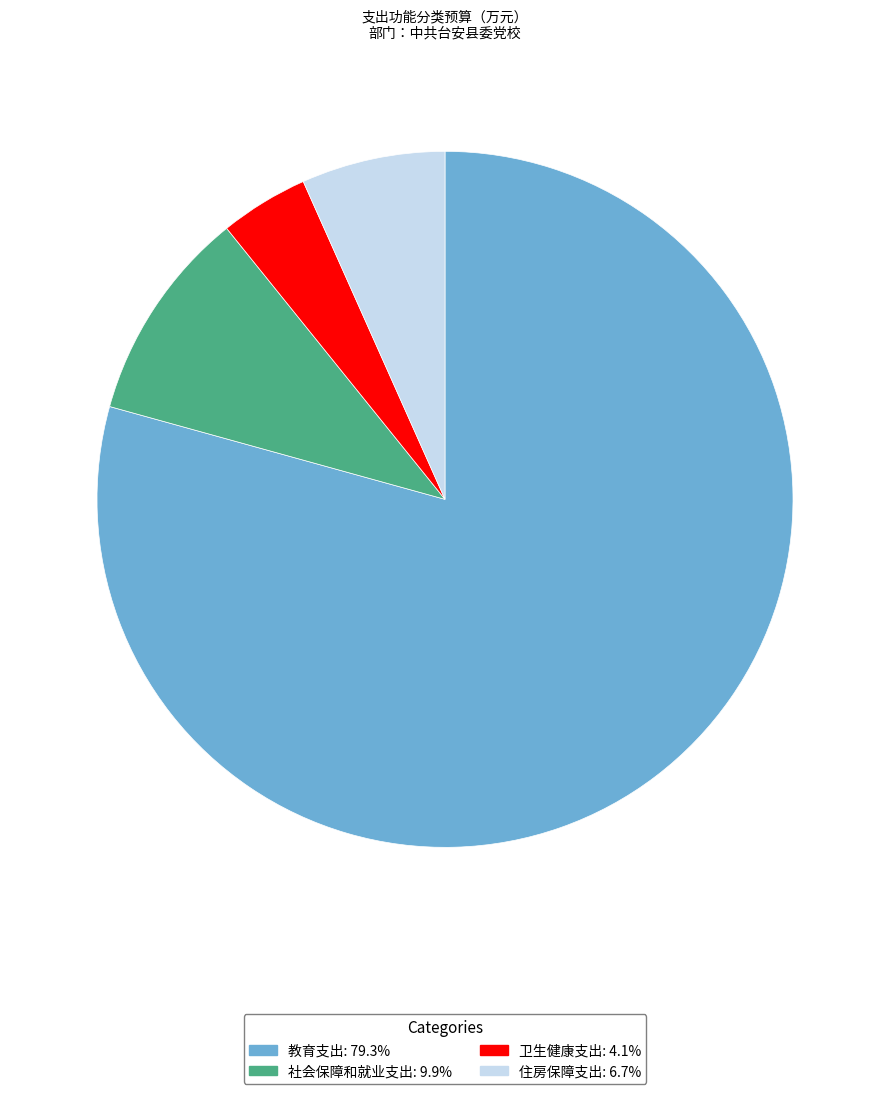

Which slice is the largest?

教育支出